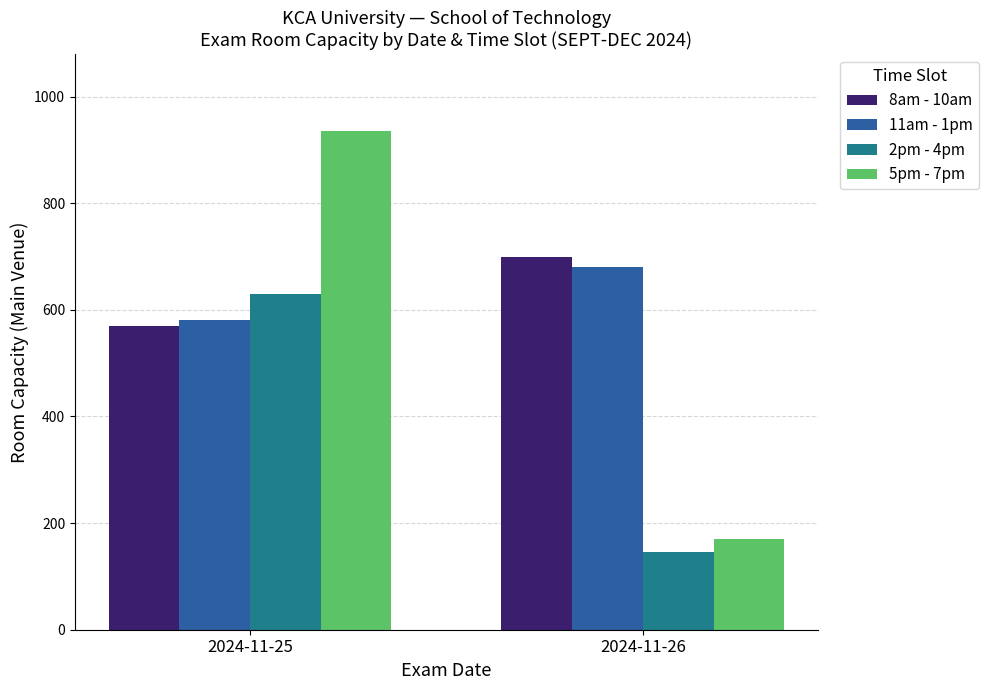

What is the minimum value for 8am - 10am?

570